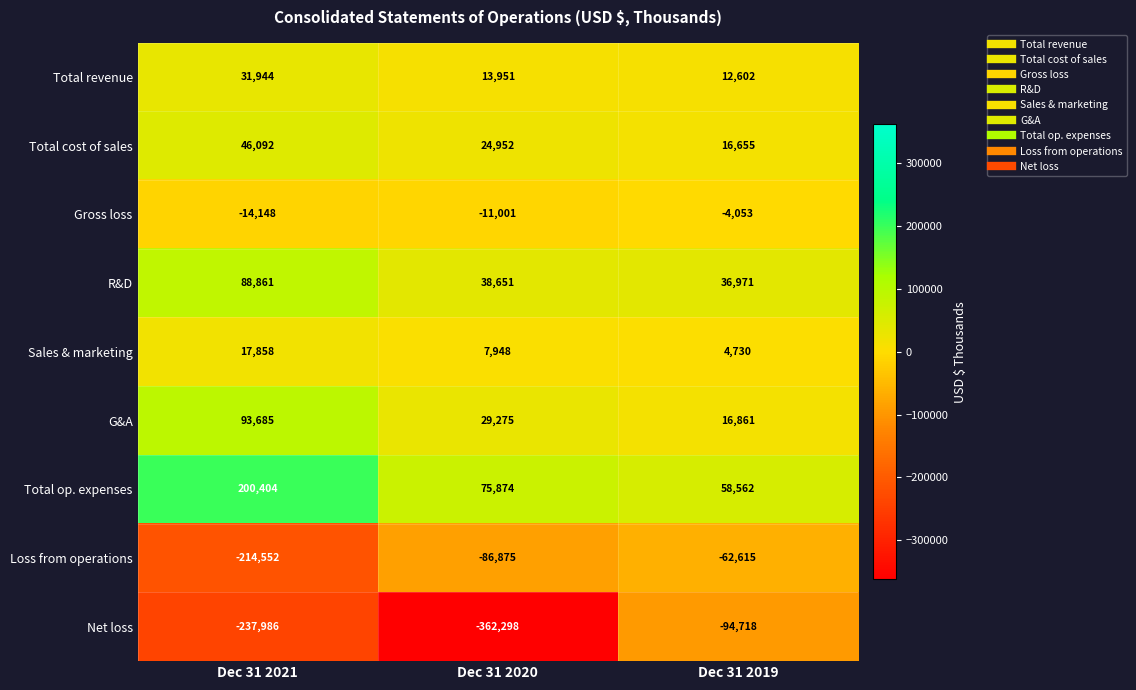

List the series in order of their peak value, highest first.

Total op. expenses, G&A, R&D, Total cost of sales, Total revenue, Sales & marketing, Gross loss, Loss from operations, Net loss